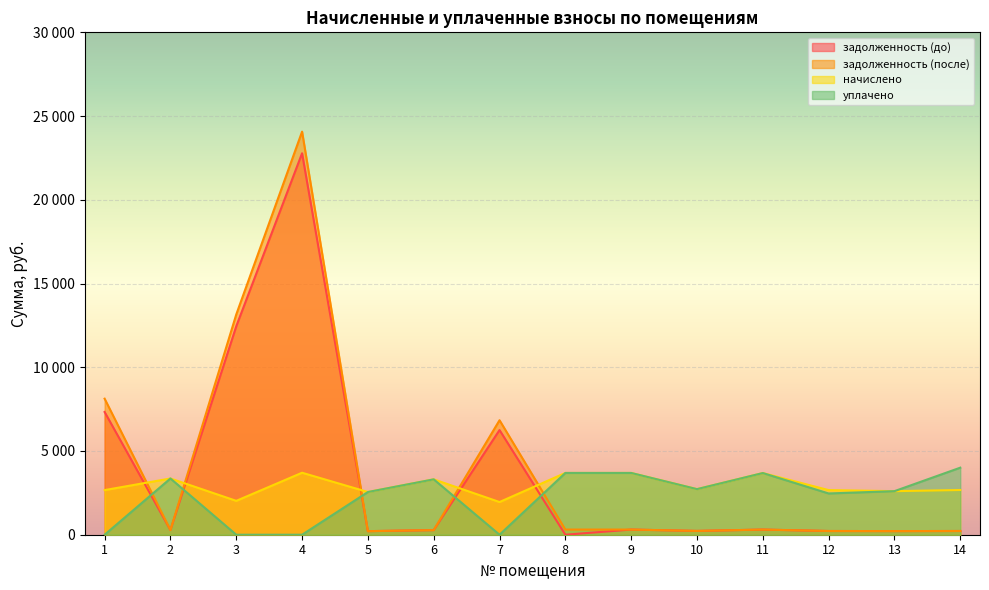

Between 4 and 9, which is larger?

4